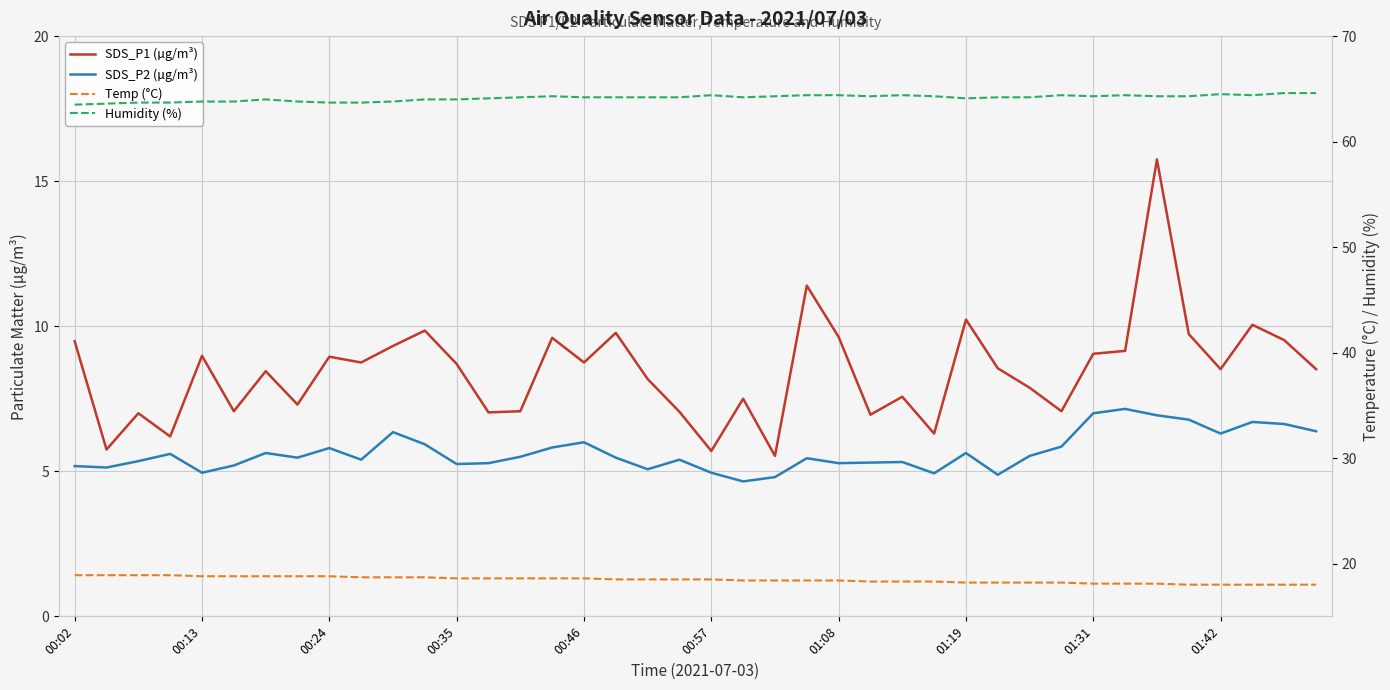

How many values in the SDS_P2 (µg/m³) series are below 5?

6